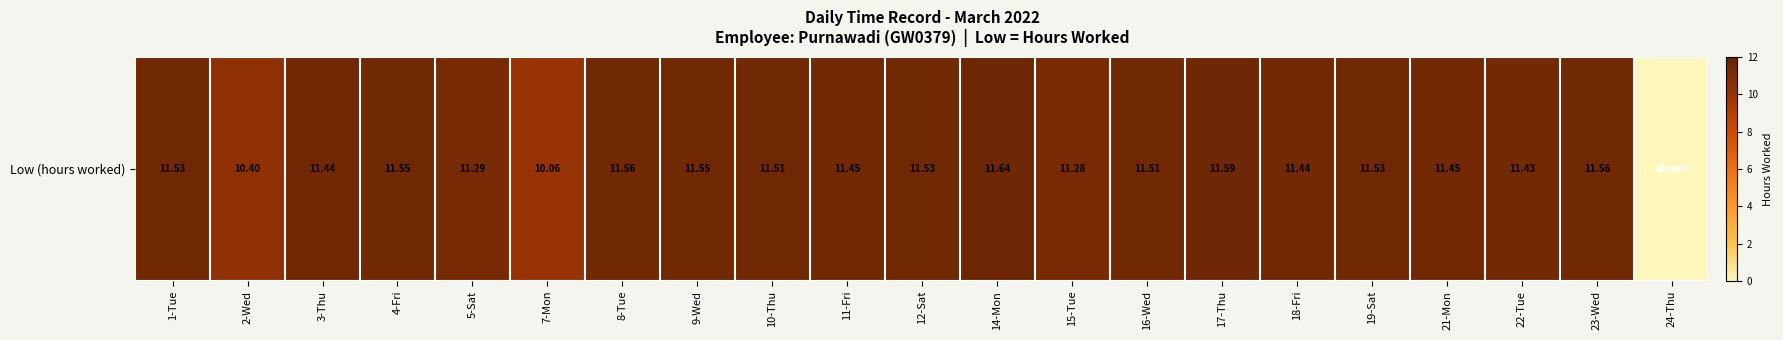

How many positive values are there?

20